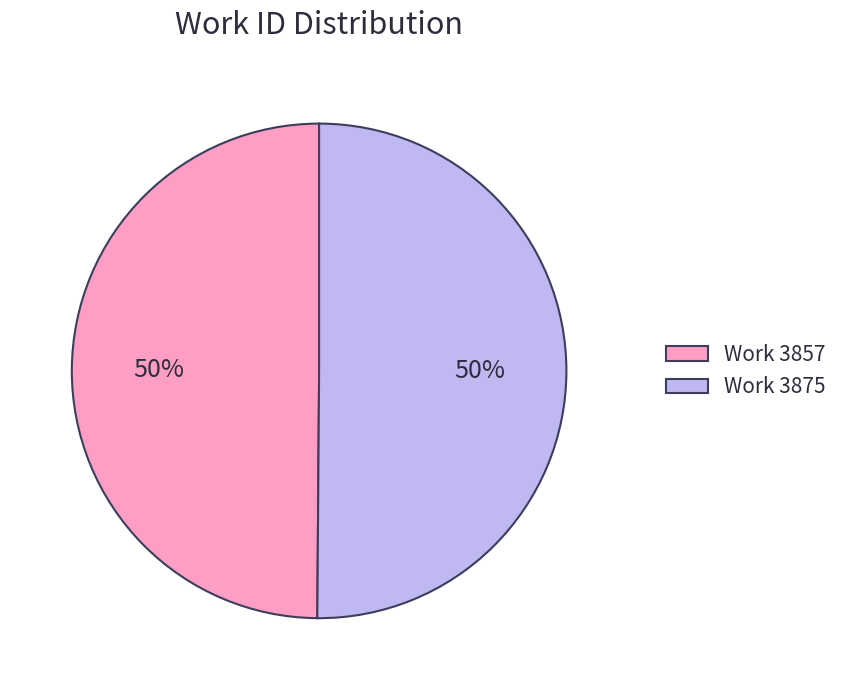

To the nearest percent, what portion does Work 3857 represent?

50%